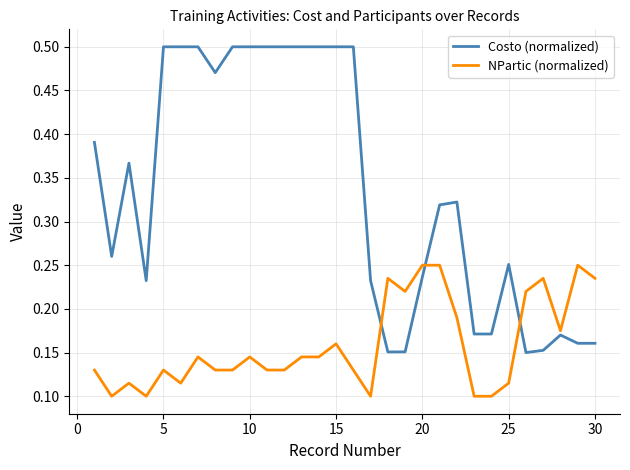

List the series in order of their overall mean, highest first.

Costo (normalized), NPartic (normalized)